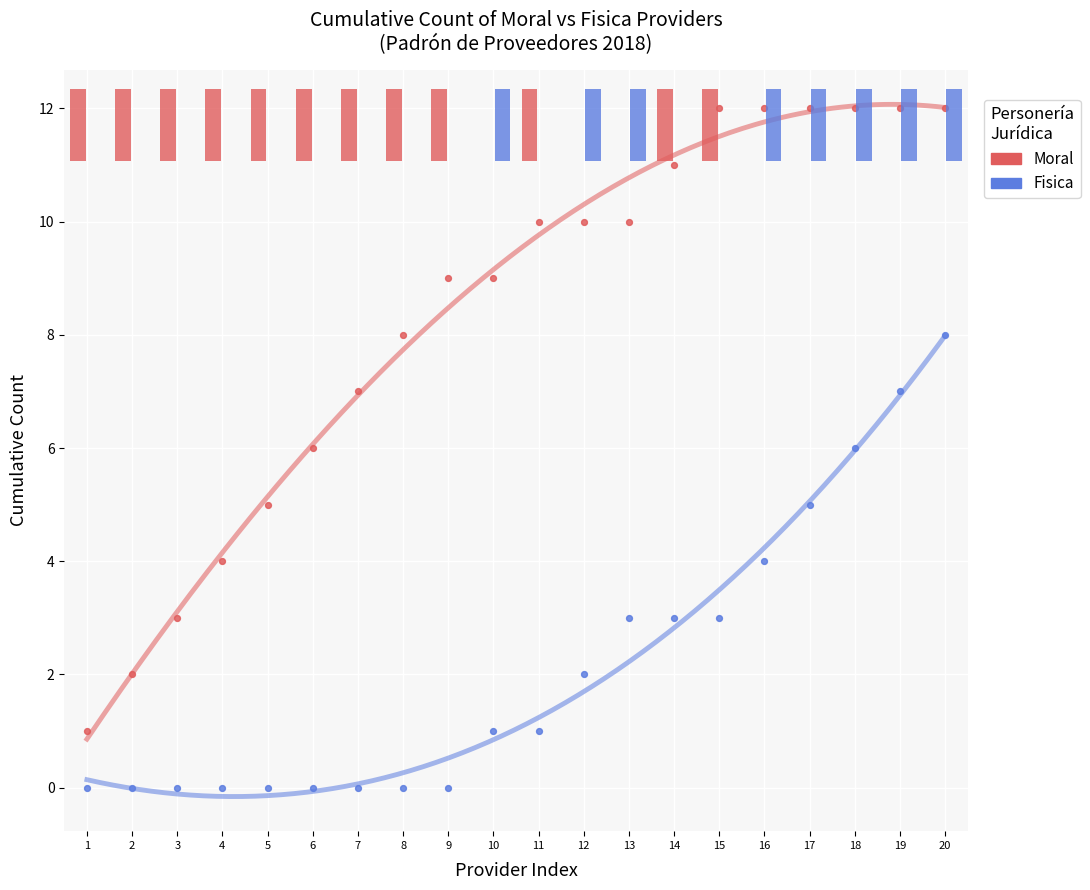

Which series reaches the minimum Y coordinate?

Fisica